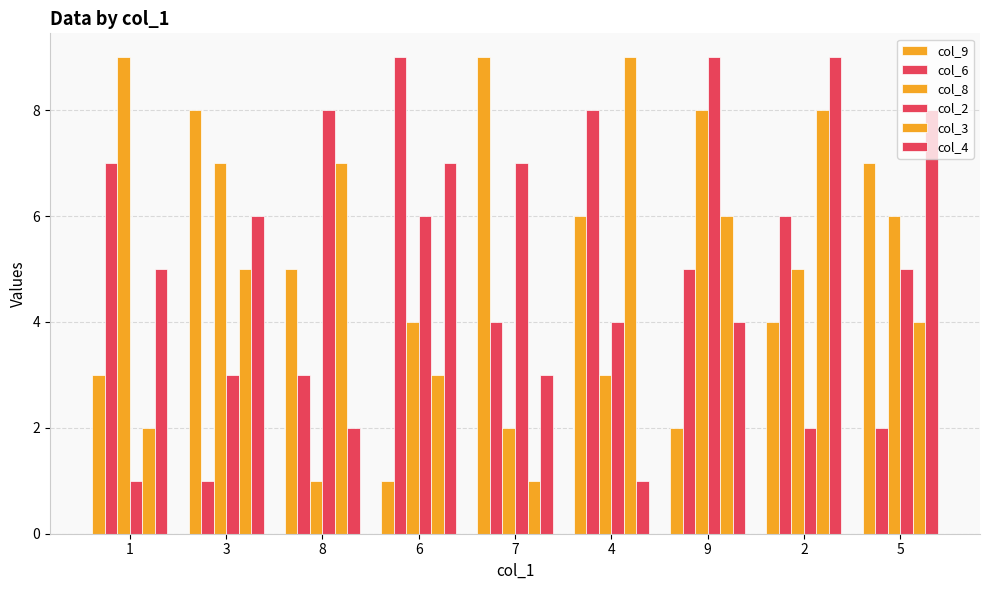

Reading left to right, what are all the values shown in this chart?

col_9: 1=3	3=8	8=5	6=1	7=9	4=6	9=2	2=4	5=7
col_6: 1=7	3=1	8=3	6=9	7=4	4=8	9=5	2=6	5=2
col_8: 1=9	3=7	8=1	6=4	7=2	4=3	9=8	2=5	5=6
col_2: 1=1	3=3	8=8	6=6	7=7	4=4	9=9	2=2	5=5
col_3: 1=2	3=5	8=7	6=3	7=1	4=9	9=6	2=8	5=4
col_4: 1=5	3=6	8=2	6=7	7=3	4=1	9=4	2=9	5=8